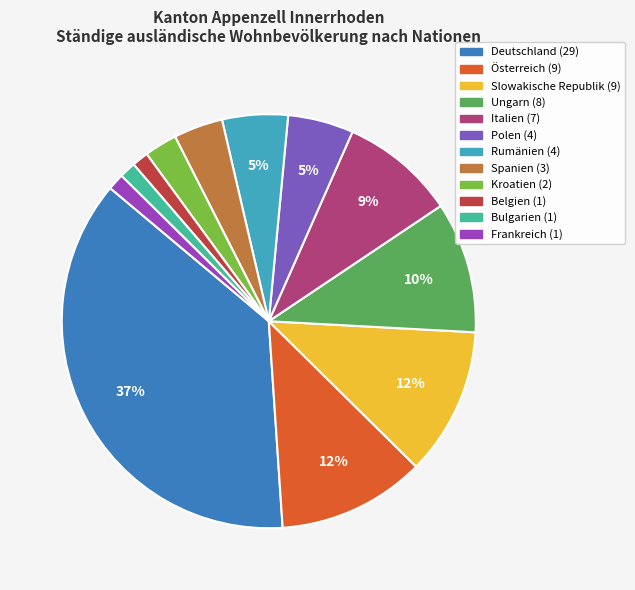

Does any single category account for the majority?

No